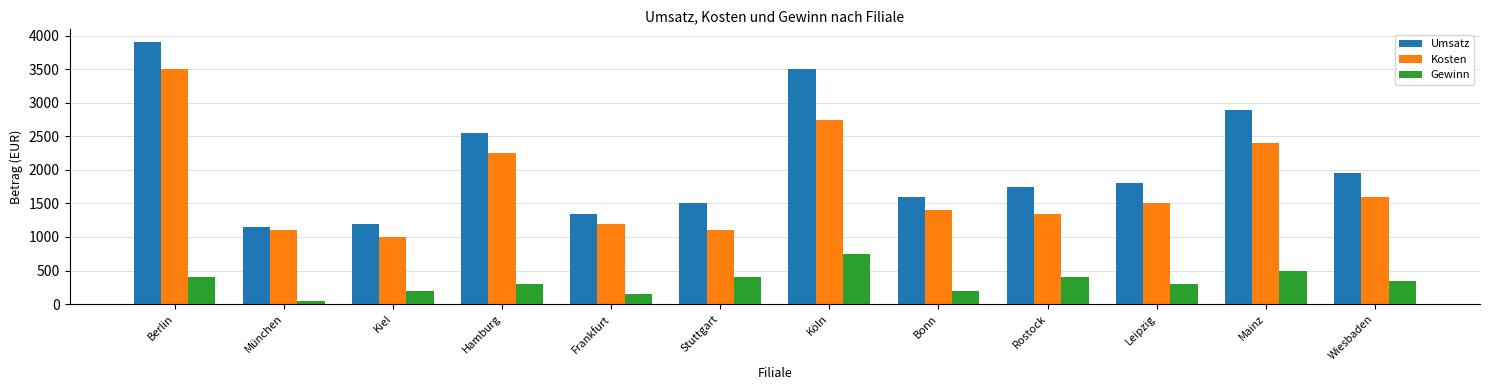

At Stuttgart, list the series in order from smallest to largest.

Gewinn, Kosten, Umsatz